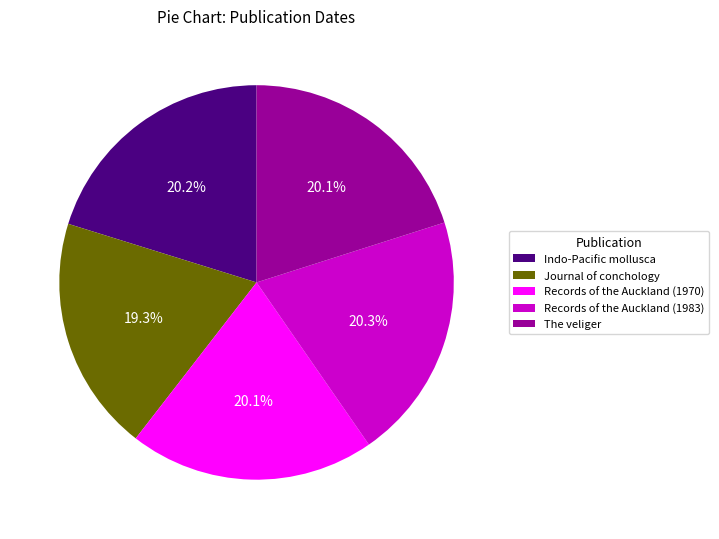

What percentage is NOT represented by The veliger?

79.9%